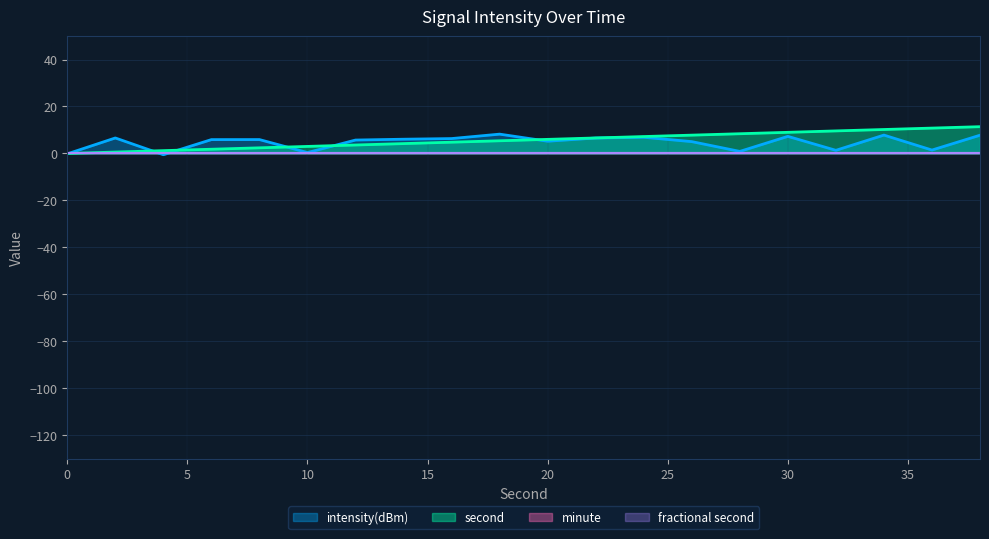

Is it true that second equals 0.4 at 2?

False